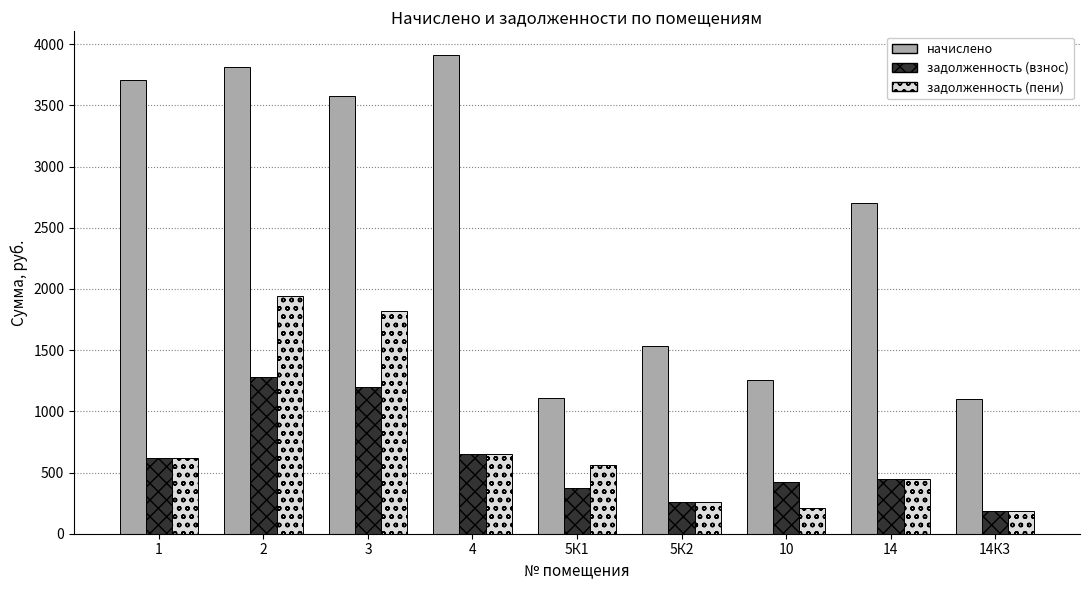

What is the average value of the задолженность (взнос) series?

602.4